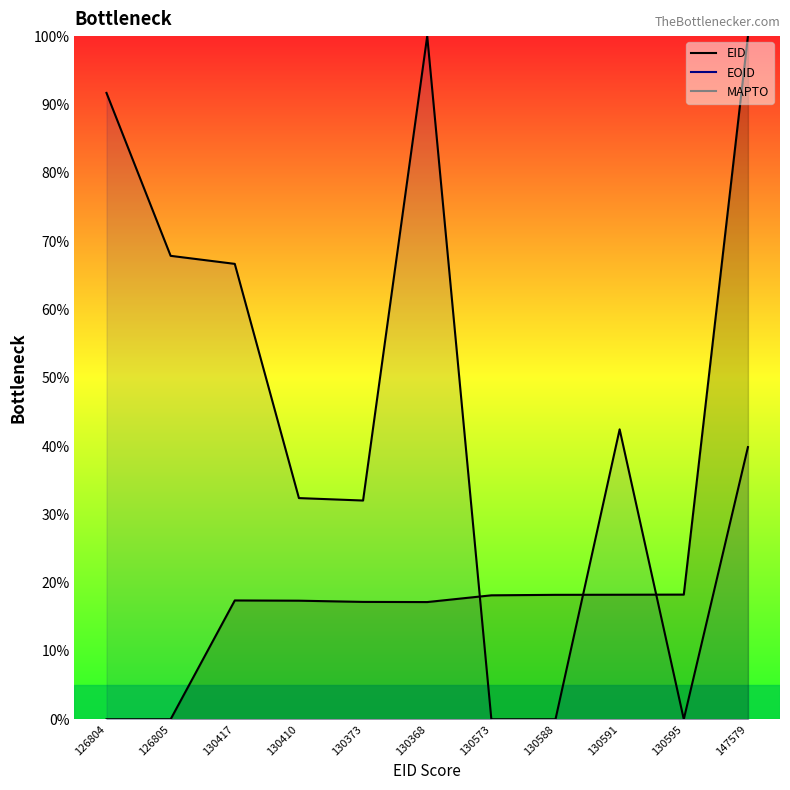

What is the label of the 3rd point from the left?

130417